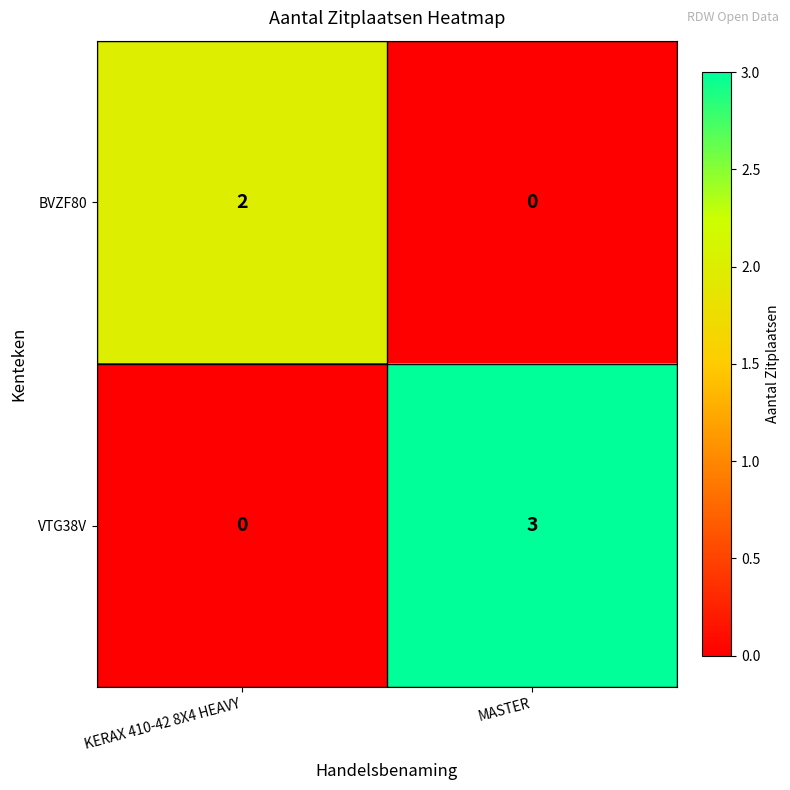

Which series has the largest total across all categories?

VTG38V